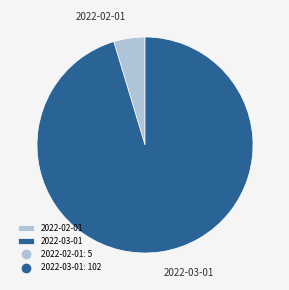

Which slice is the smallest?

2022-02-01